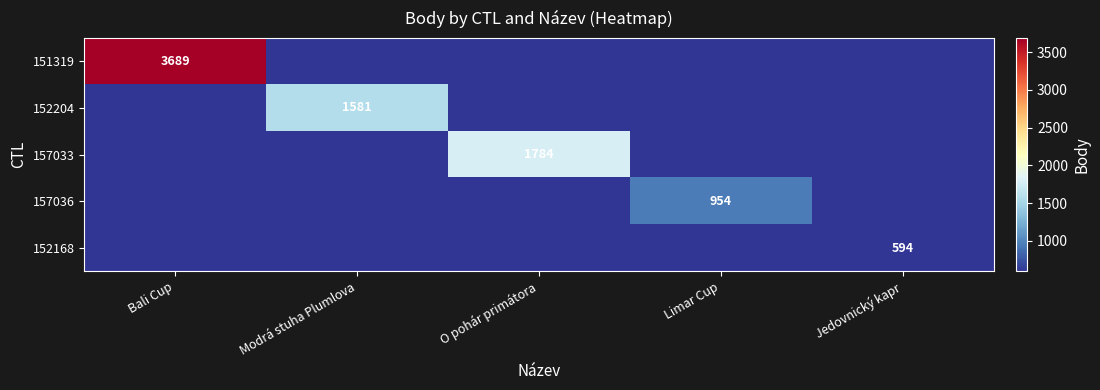

At Modrá stuha Plumlova, list the series in order from largest to smallest.

152204, 151319, 157033, 157036, 152168